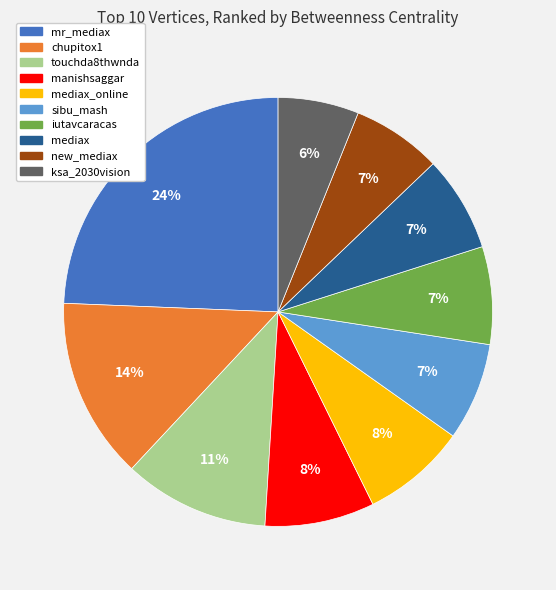

True or false: mediax accounts for 1% of the total.

False